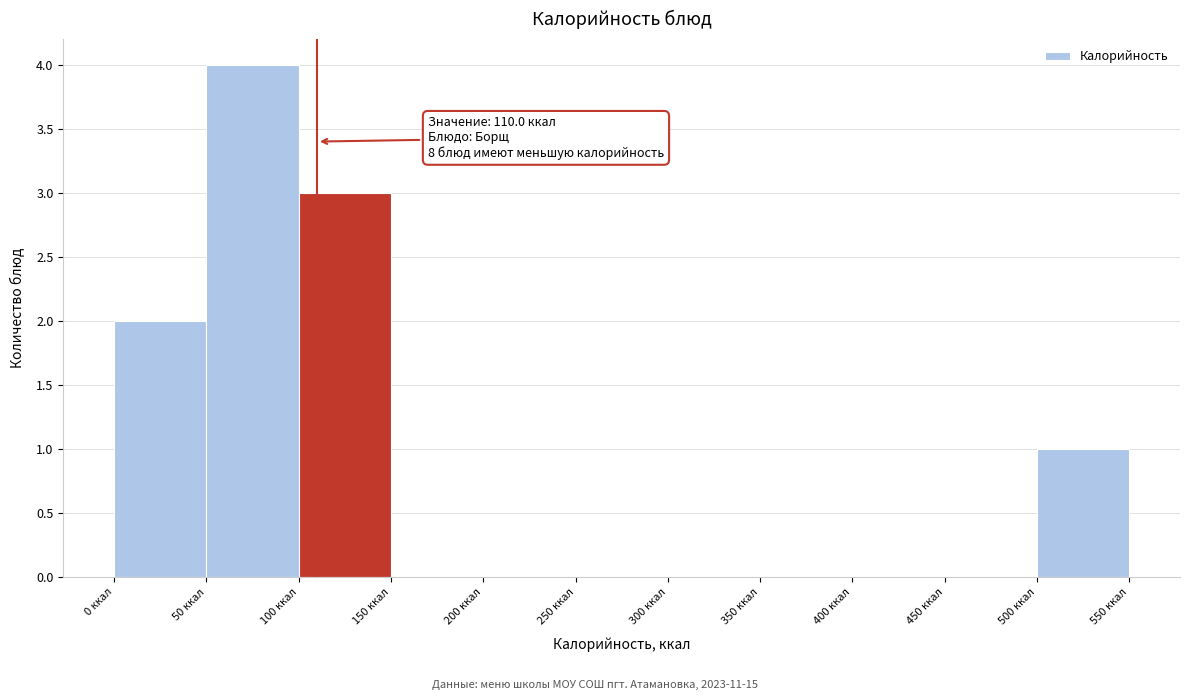

Over which range of the x-axis is the bar tallest?

50 to 100